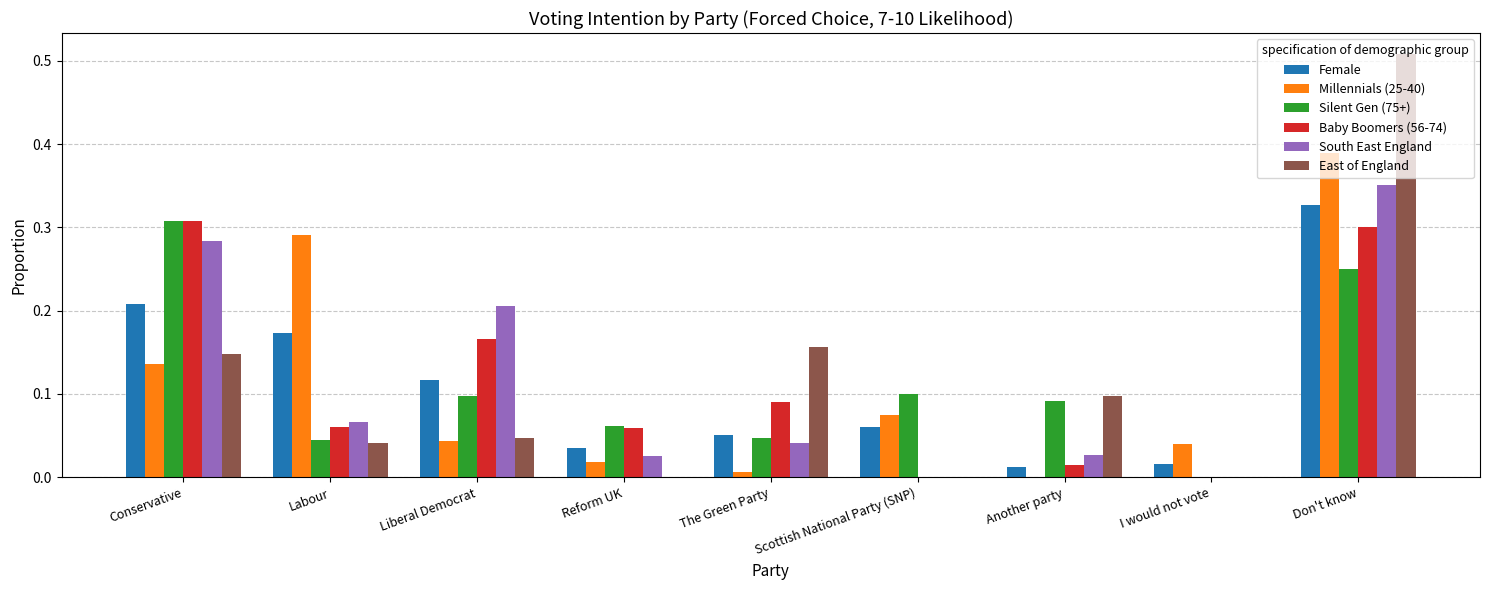

Between Labour and I would not vote, which series saw the biggest shift?

Millennials (25-40)